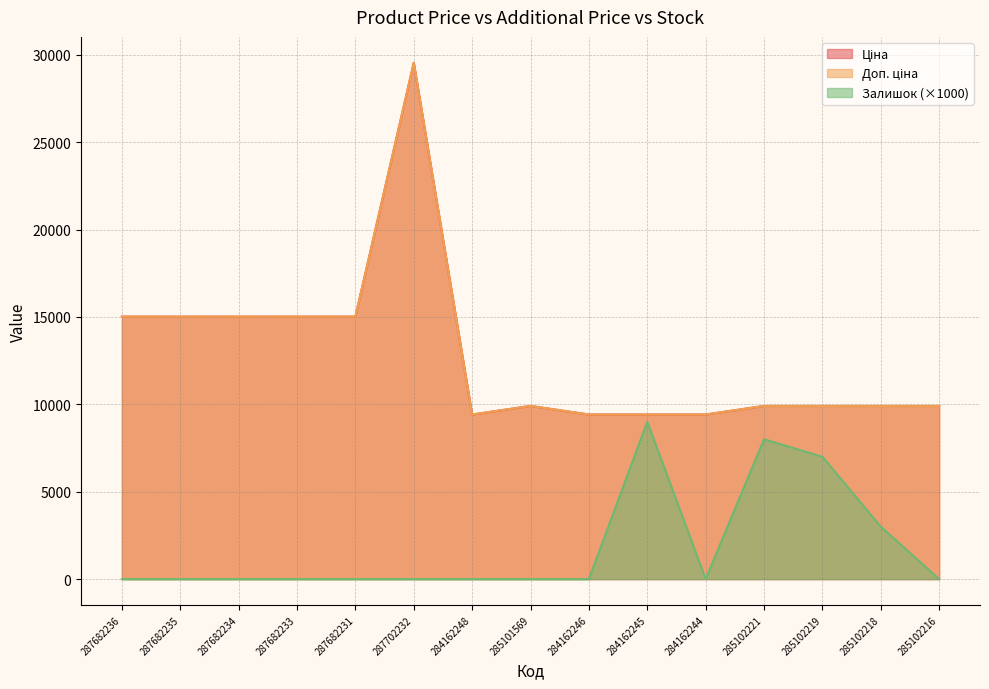

Which series has the largest total across all categories?

Ціна